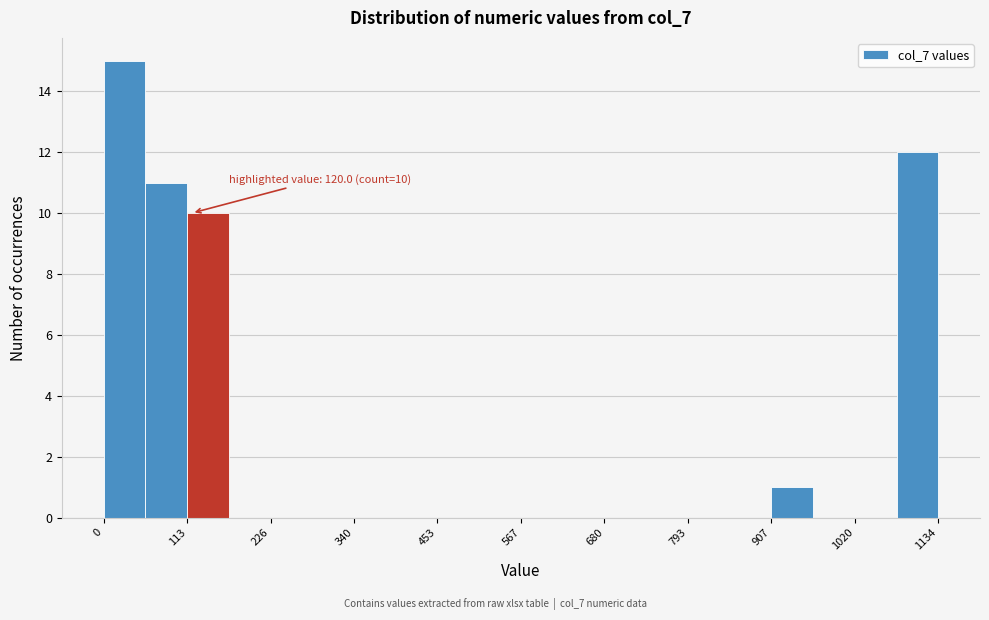

Read against the x-axis, roughly where is the centre of the tallest bar?

20